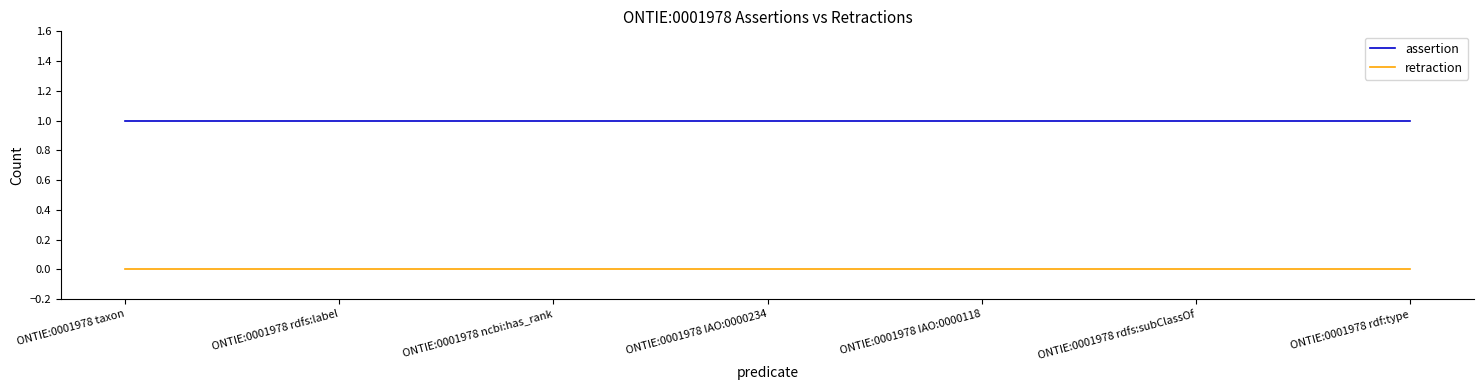

True or false: retraction has a value of 0 at ONTIE:0001978 taxon.

True